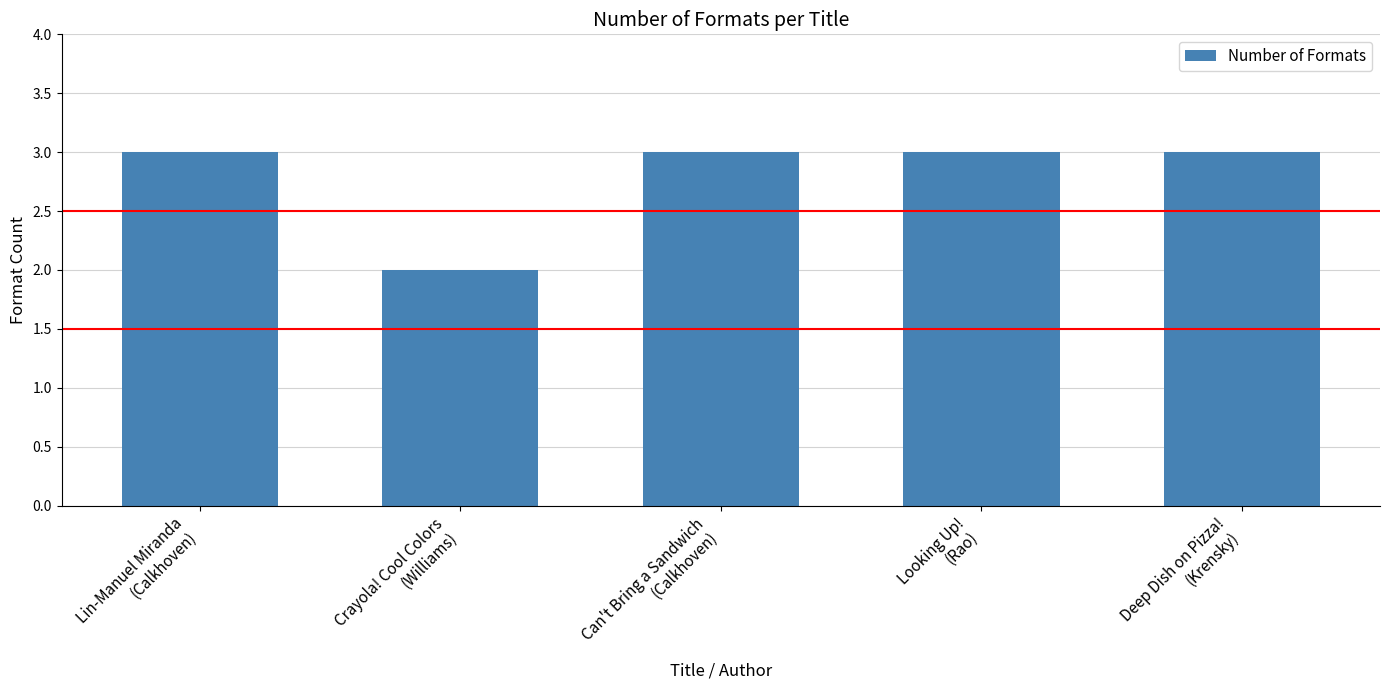

How many distinct data groups are displayed?

1